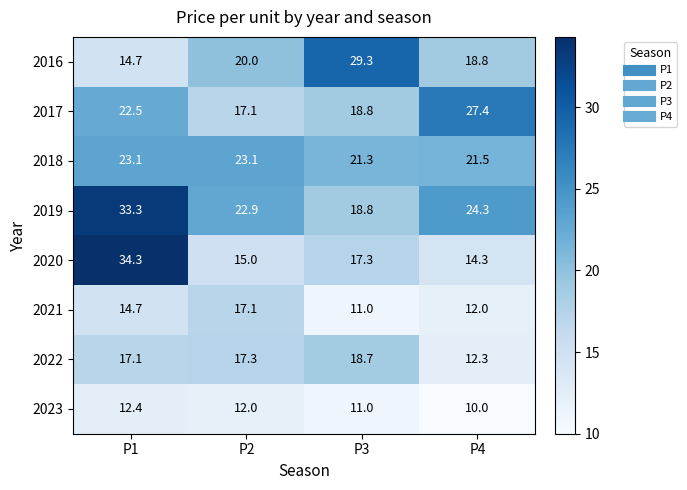

How many data points does each series have?

4